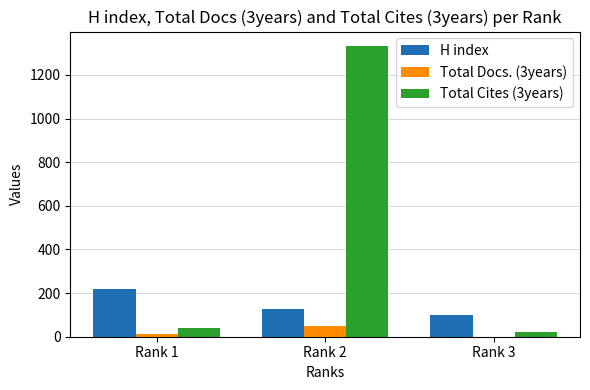

What are all the series names shown in the legend?

H index, Total Docs. (3years), Total Cites (3years)